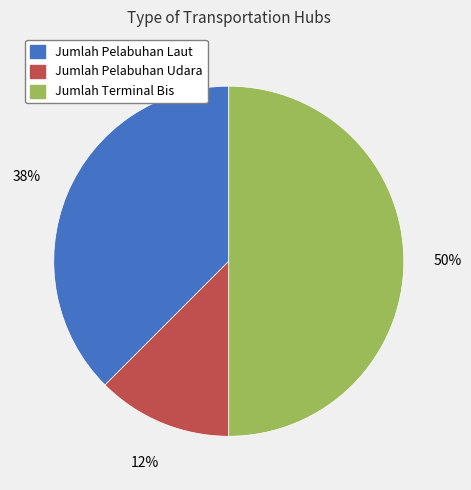

Between Jumlah Pelabuhan Udara and Jumlah Terminal Bis, which is larger?

Jumlah Terminal Bis